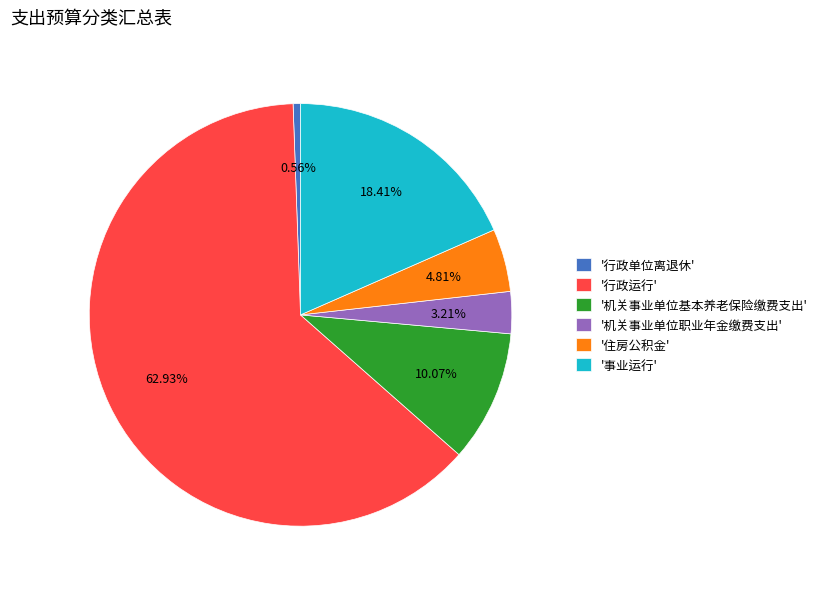

Which slice is the smallest?

'行政单位离退休'